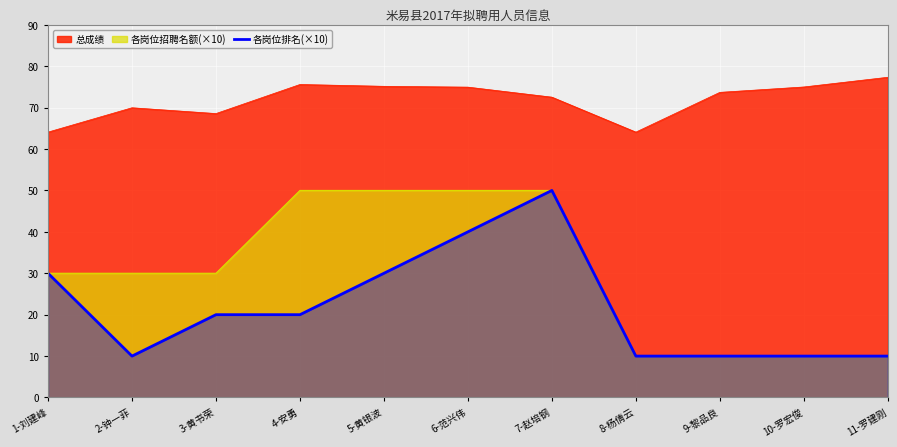

What is the label of the 9th point from the right?

3-黄书荣